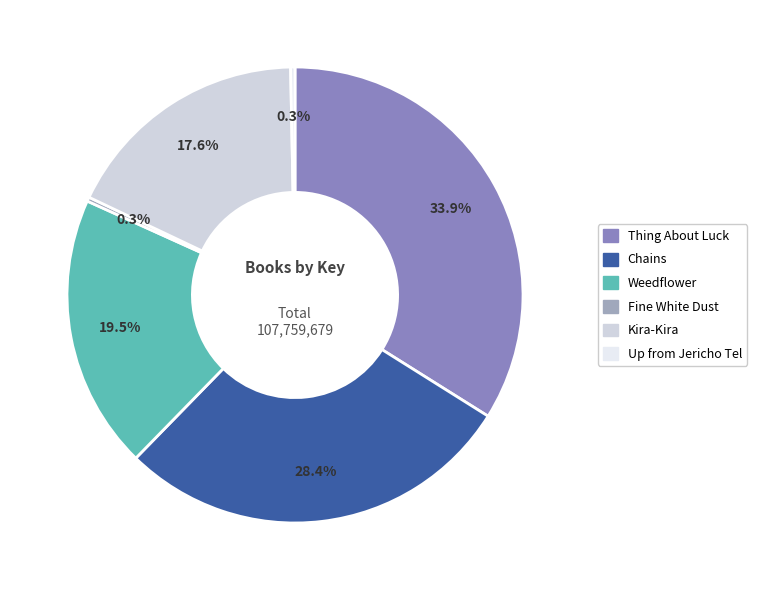

To the nearest percent, what is the combined percentage of Up from Jericho Tel and Weedflower?

20%